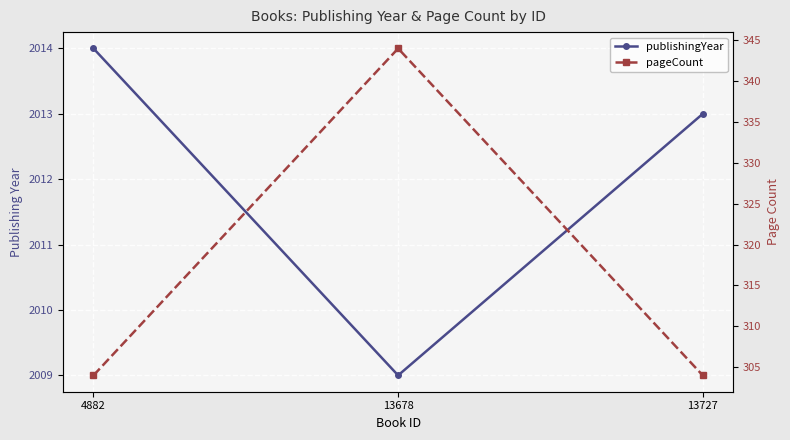

Rank the series at 13678 from lowest to highest value.

pageCount, publishingYear